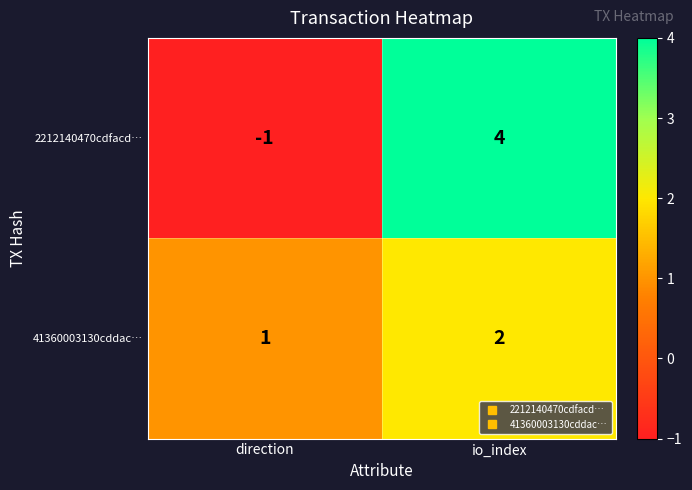

Reading left to right, what are all the values shown in this chart?

2212140470cdfacd…: direction=-1	io_index=4
41360003130cddac…: direction=1	io_index=2